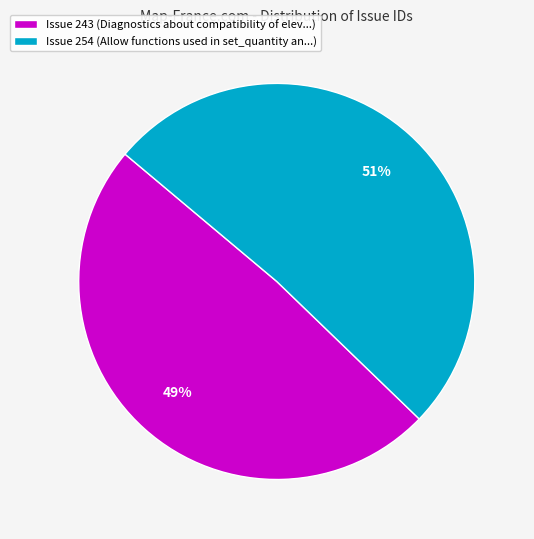

Is there a majority slice in this chart?

Yes